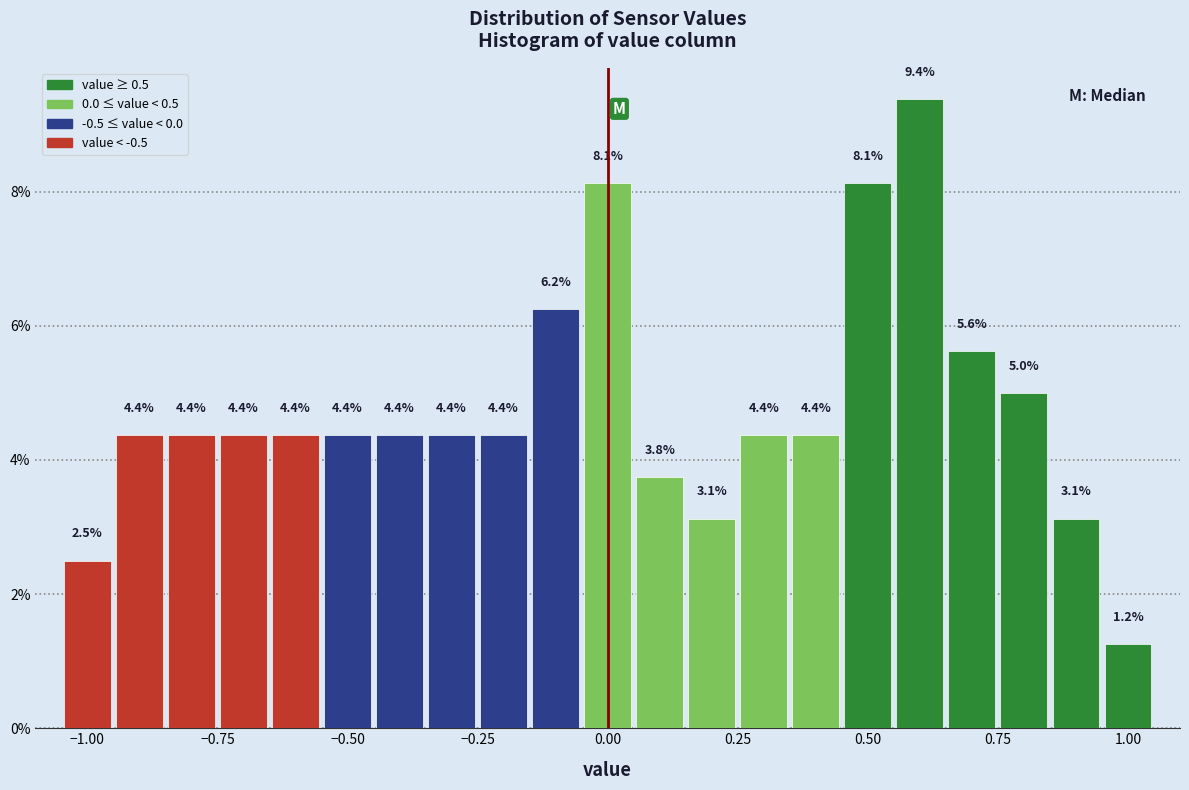

Read against the x-axis, roughly where is the centre of the tallest bar?

0.60